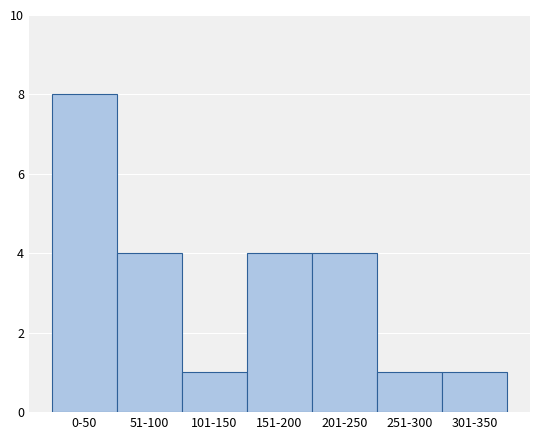

Reading left to right, what are all the values shown in this chart?

0-50=8	51-100=4	101-150=1	151-200=4	201-250=4	251-300=1	301-350=1